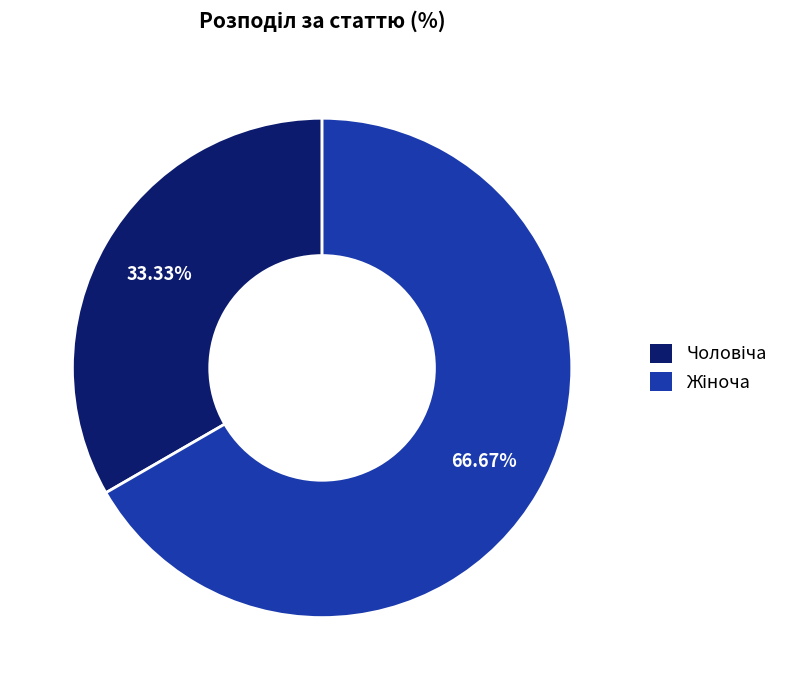

Does any single category account for the majority?

Yes